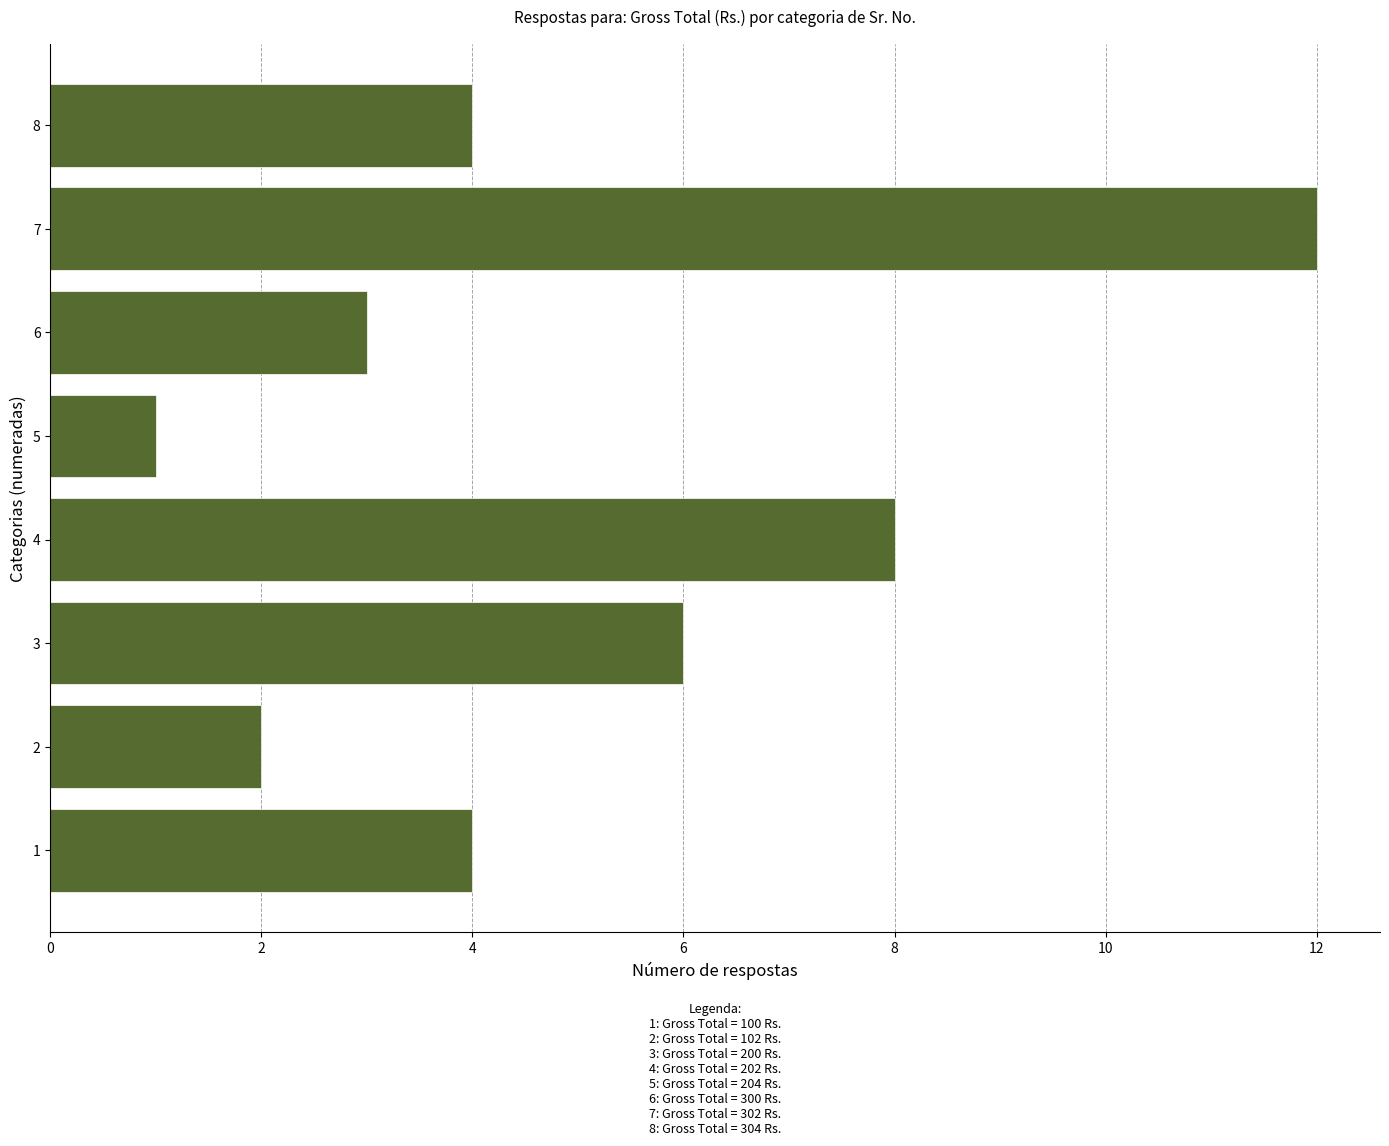

What is the difference between the maximum and minimum values?

11